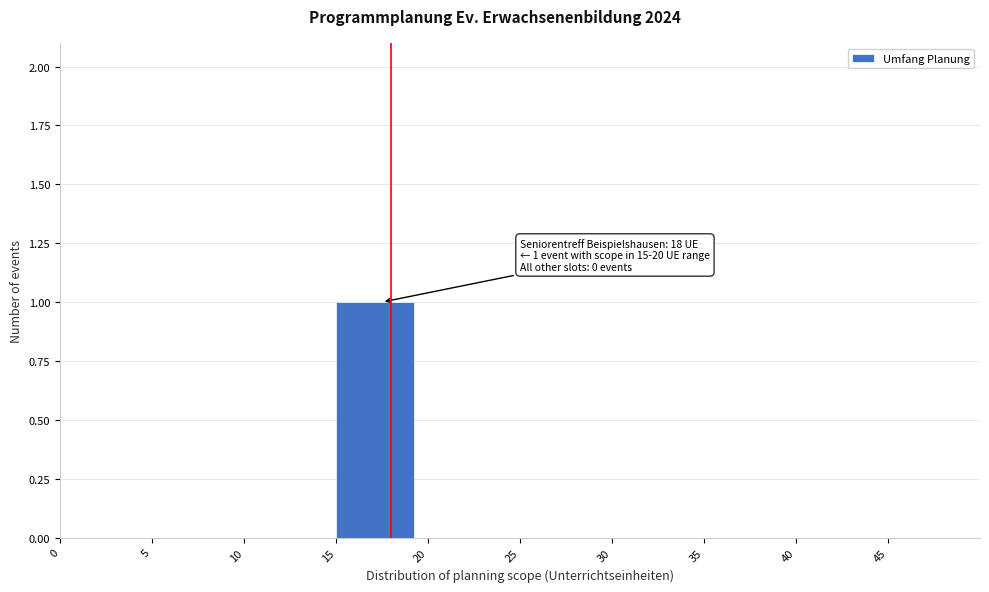

Which range on the x-axis has the tallest bar?

15 to 20